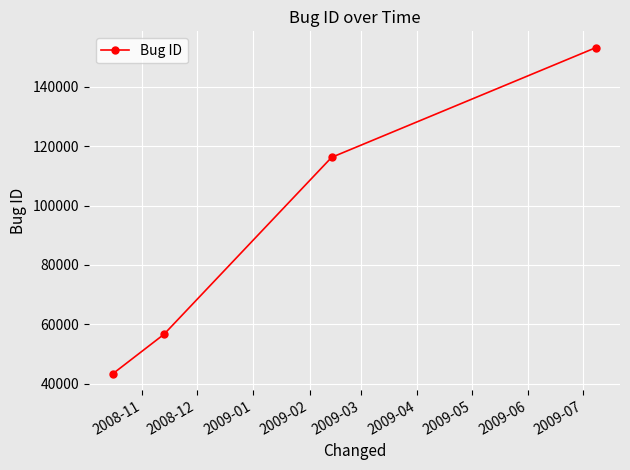

What is the minimum value shown in the chart?

43391